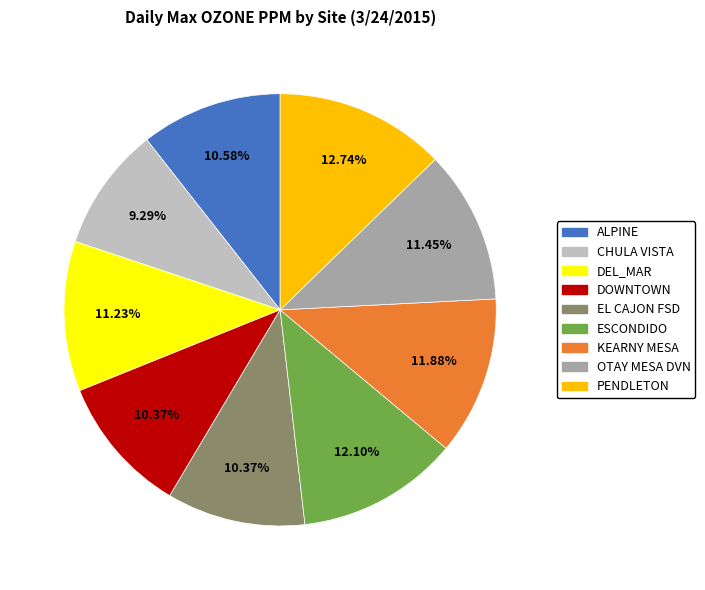

Which category has the biggest portion of the pie?

PENDLETON